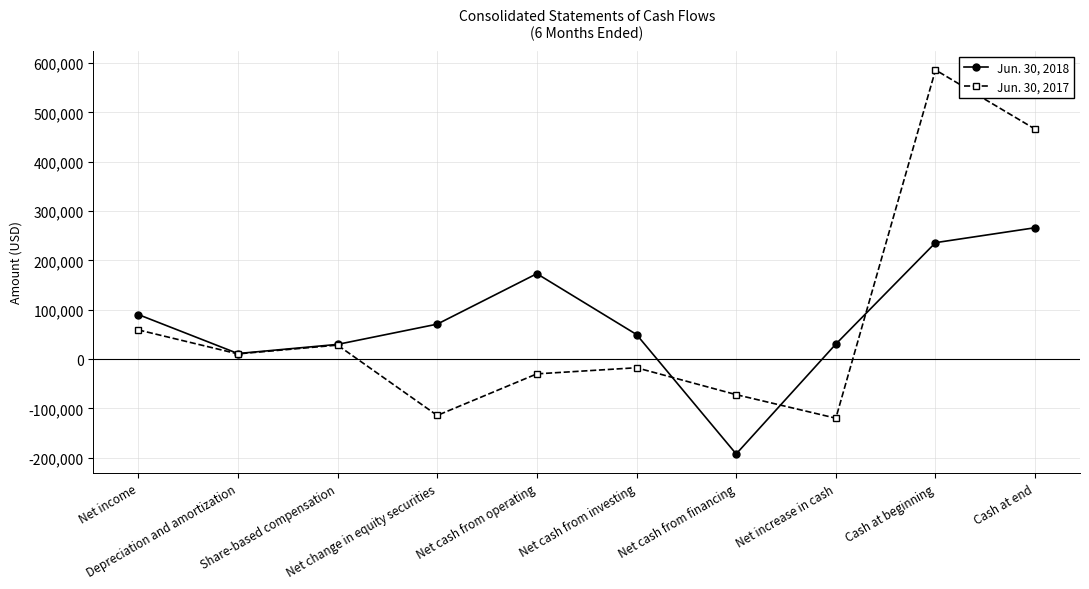

What position from the left is Net cash from investing?

6